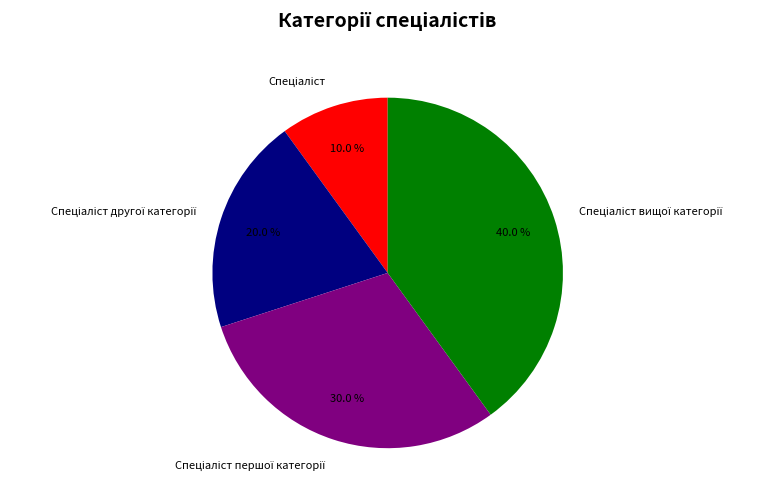

Does any single category account for the majority?

No